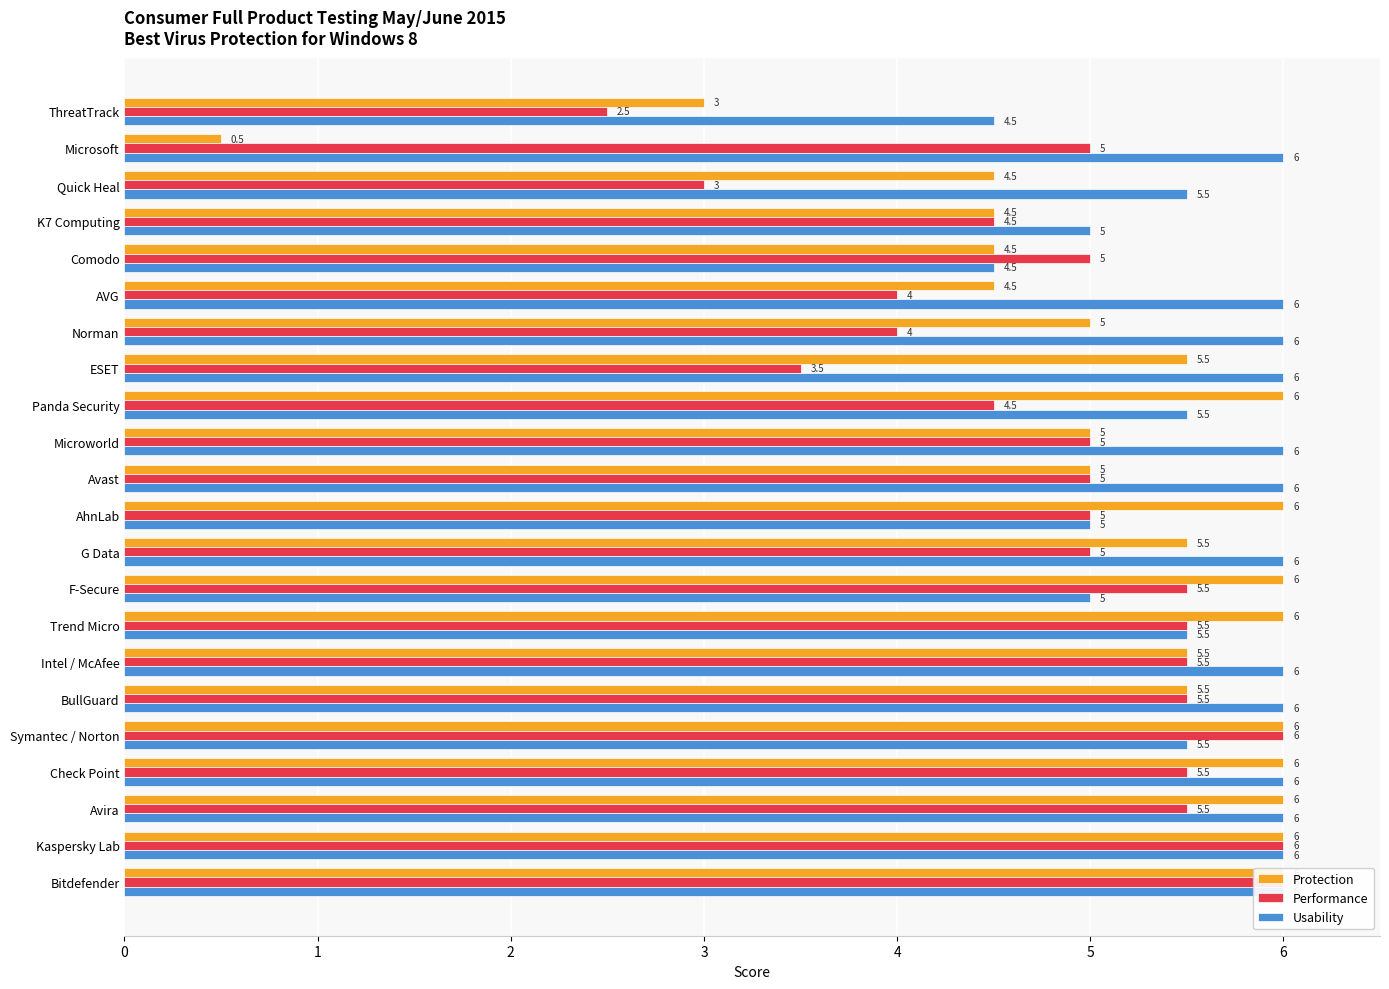

What is the sum of all Performance values?

107.0